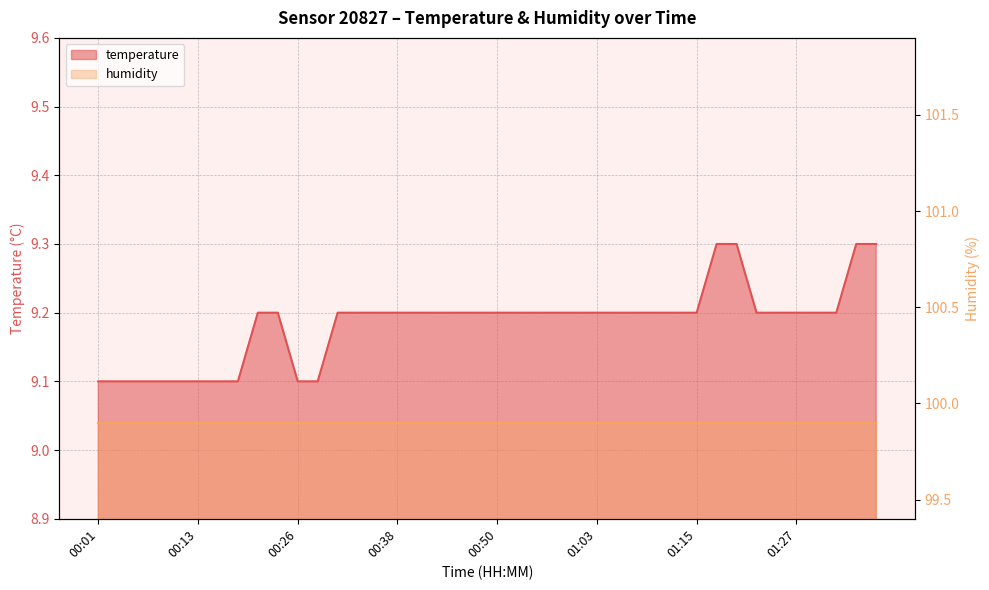

Rank the categories by value from lowest to highest.

00:01, 00:03, 00:06, 00:08, 00:11, 00:13, 00:16, 00:18, 00:26, 00:28, 00:21, 00:23, 00:31, 00:33, 00:36, 00:38, 00:41, 00:43, 00:45, 00:48, 00:50, 00:53, 00:55, 00:58, 01:00, 01:03, 01:05, 01:08, 01:10, 01:13, 01:15, 01:23, 01:25, 01:27, 01:30, 01:32, 01:18, 01:20, 01:35, 01:37